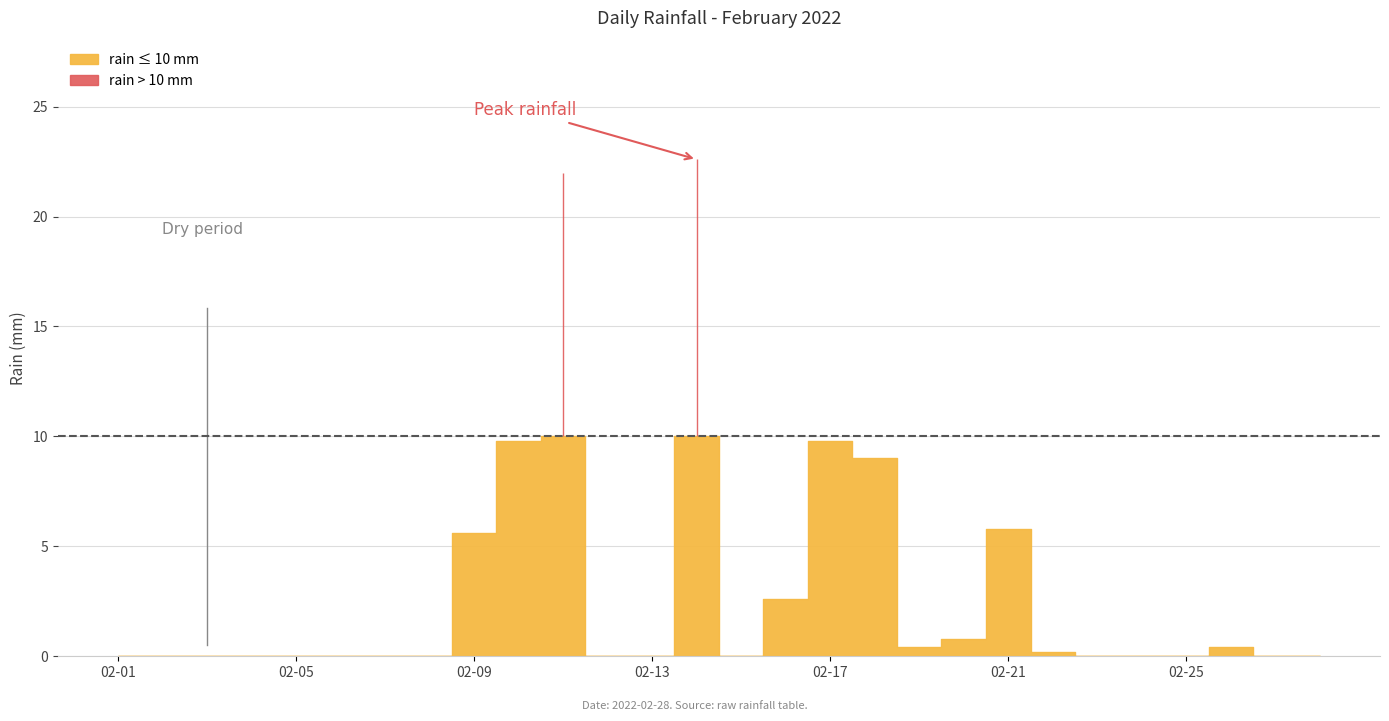

Rank the categories by value from lowest to highest.

2022-02-01, 2022-02-02, 2022-02-03, 2022-02-04, 2022-02-05, 2022-02-06, 2022-02-07, 2022-02-08, 2022-02-12, 2022-02-13, 2022-02-15, 2022-02-23, 2022-02-24, 2022-02-25, 2022-02-27, 2022-02-28, 2022-02-22, 2022-02-19, 2022-02-26, 2022-02-20, 2022-02-16, 2022-02-09, 2022-02-21, 2022-02-18, 2022-02-10, 2022-02-17, 2022-02-11, 2022-02-14